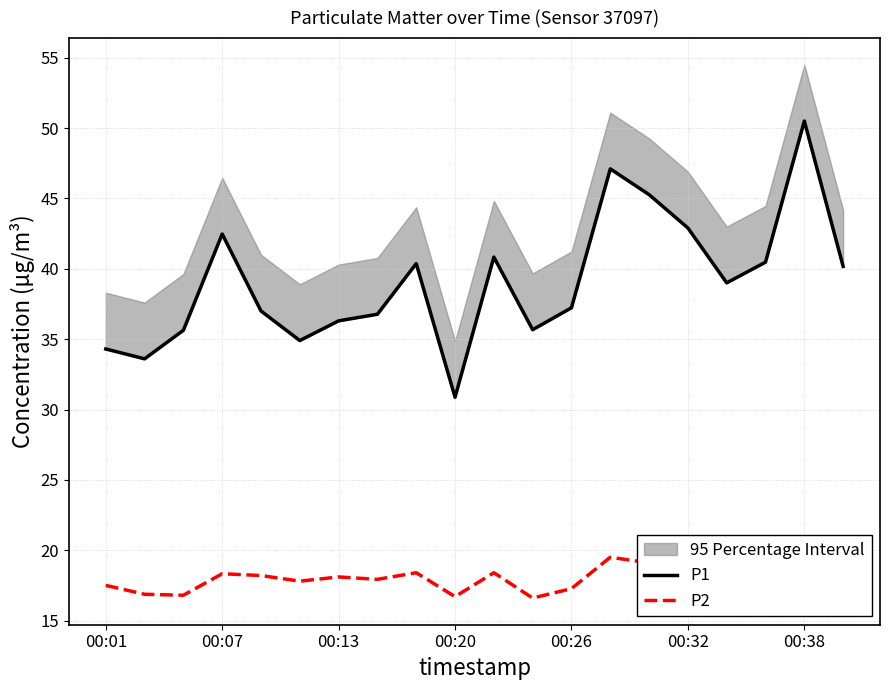

The P1 series shows 55.6 at 7. True or false?

False